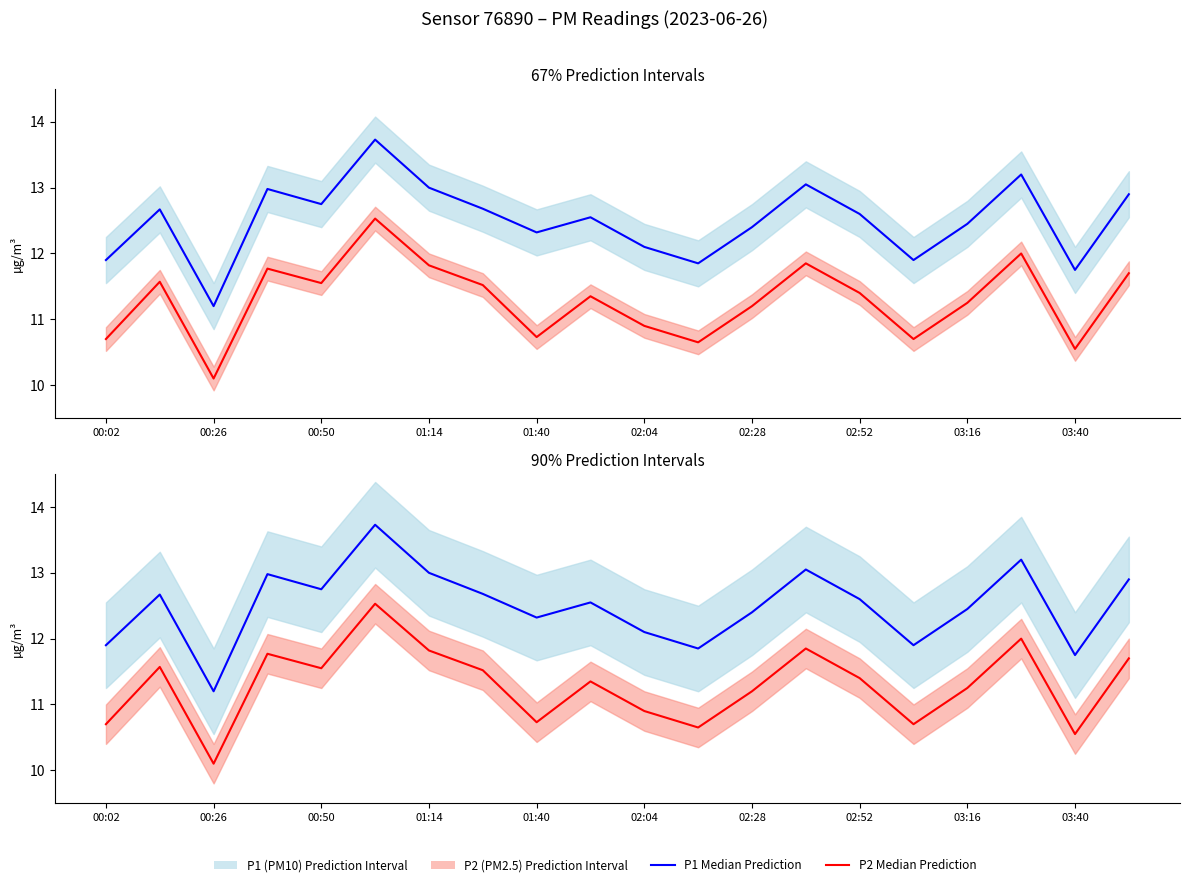

What is the total value across all series at 00:02?

22.6